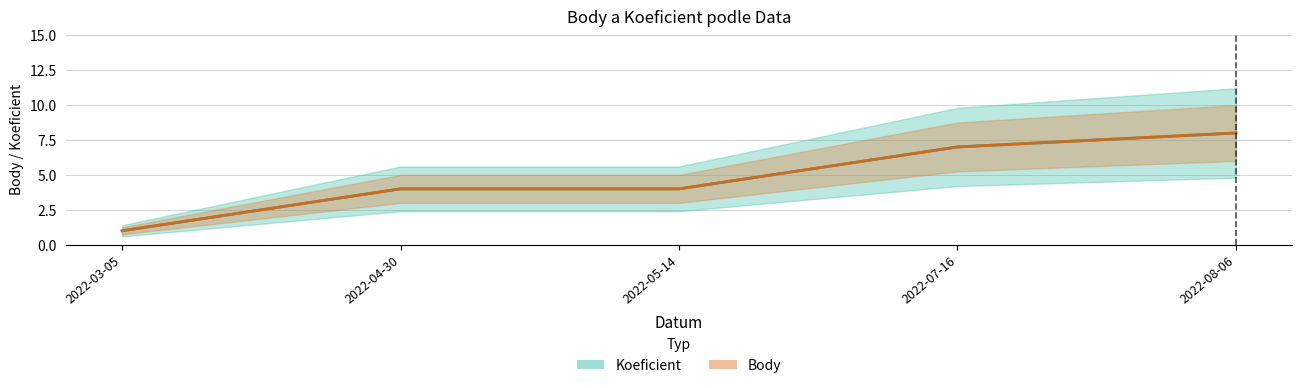

Where does the Koeficient series first go above 4?

2022-07-16